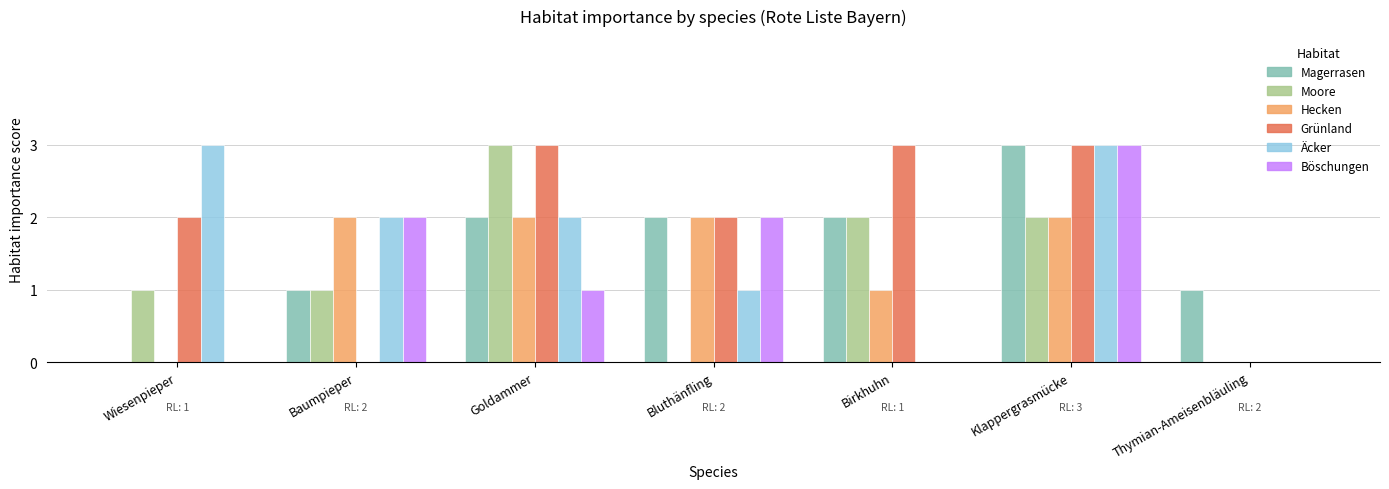

Reading left to right, list all the values displayed in this chart.

Magerrasen: Wiesenpieper=0	Baumpieper=1	Goldammer=2	Bluthänfling=2	Birkhuhn=2	Klappergrasmücke=3	Thymian-Ameisenbläuling=1
Moore: Wiesenpieper=1	Baumpieper=1	Goldammer=3	Bluthänfling=0	Birkhuhn=2	Klappergrasmücke=2	Thymian-Ameisenbläuling=0
Hecken: Wiesenpieper=0	Baumpieper=2	Goldammer=2	Bluthänfling=2	Birkhuhn=1	Klappergrasmücke=2	Thymian-Ameisenbläuling=0
Grünland: Wiesenpieper=2	Baumpieper=0	Goldammer=3	Bluthänfling=2	Birkhuhn=3	Klappergrasmücke=3	Thymian-Ameisenbläuling=0
Äcker: Wiesenpieper=3	Baumpieper=2	Goldammer=2	Bluthänfling=1	Birkhuhn=0	Klappergrasmücke=3	Thymian-Ameisenbläuling=0
Böschungen: Wiesenpieper=0	Baumpieper=2	Goldammer=1	Bluthänfling=2	Birkhuhn=0	Klappergrasmücke=3	Thymian-Ameisenbläuling=0